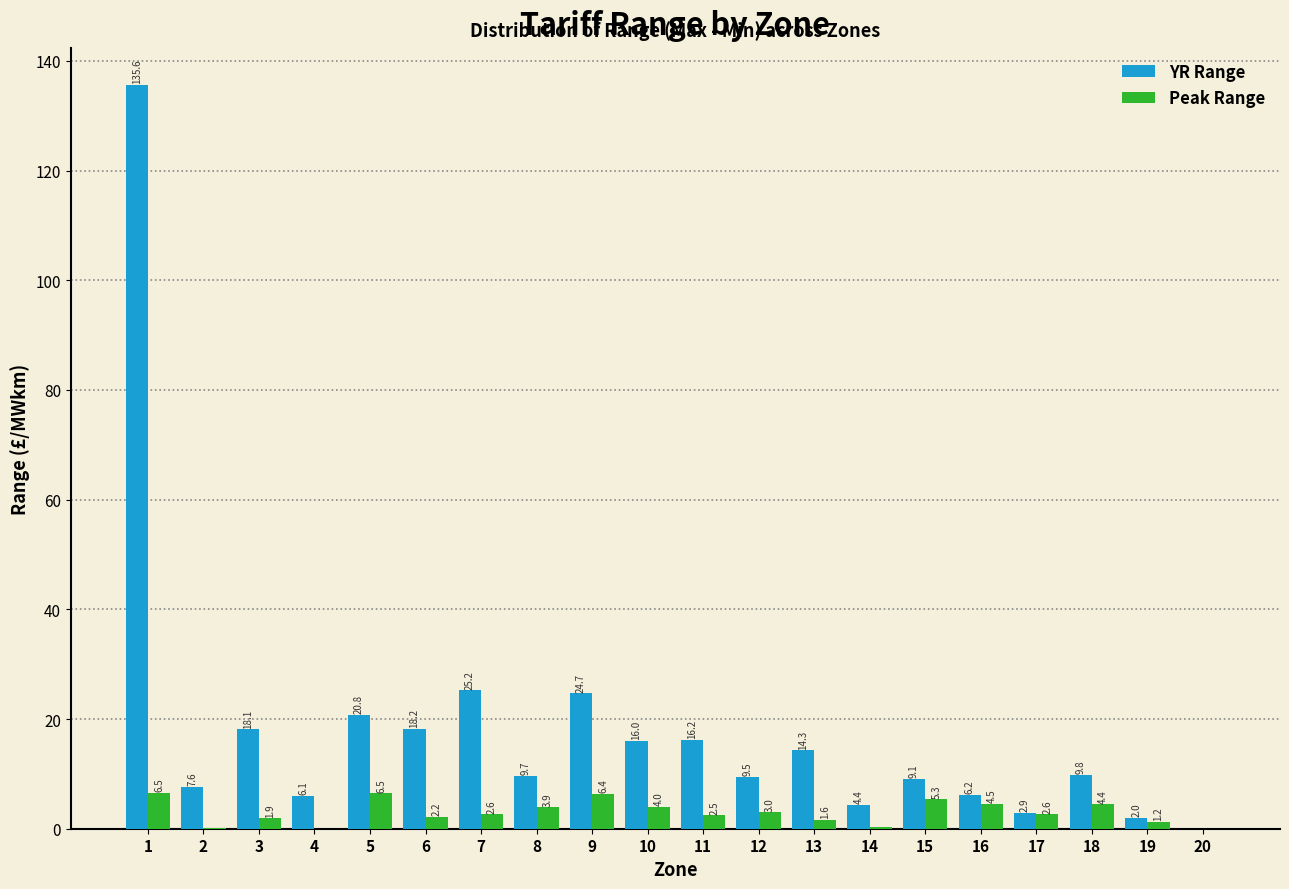

What is the maximum value shown in the chart?

135.6